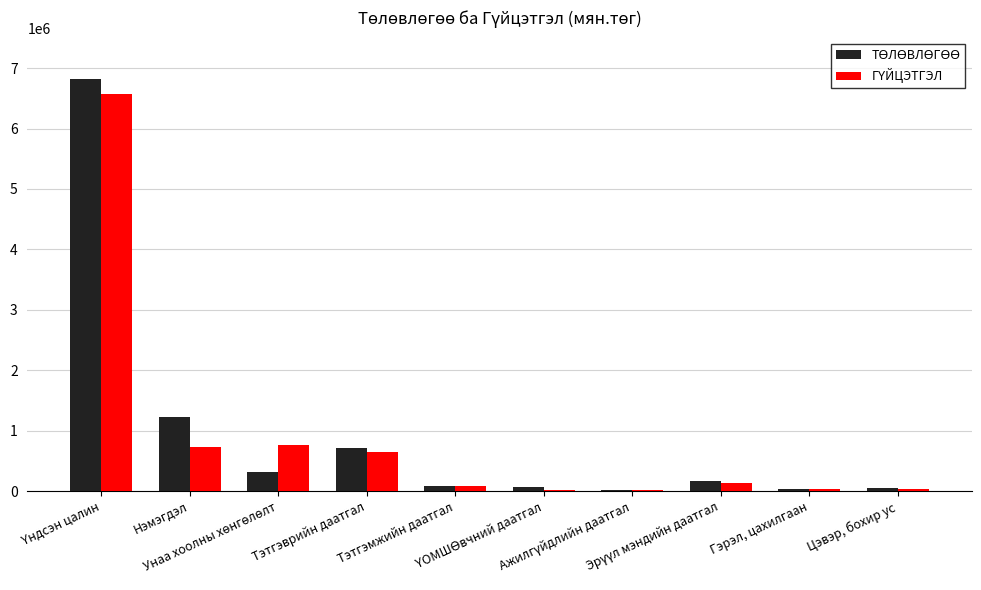

Which series has the largest range (max minus min)?

ТӨЛӨВЛӨГӨӨ